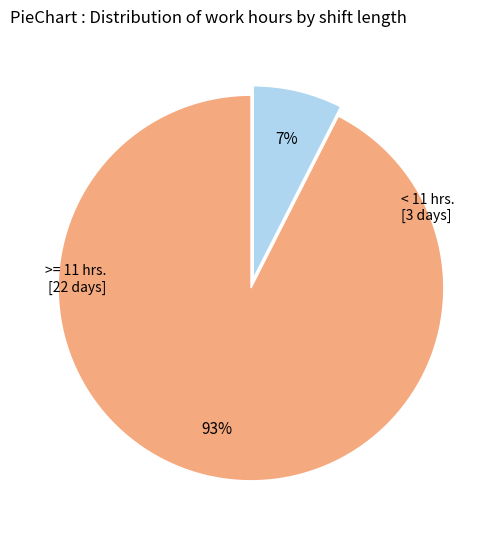

To the nearest percent, what is the average slice percentage?

50%